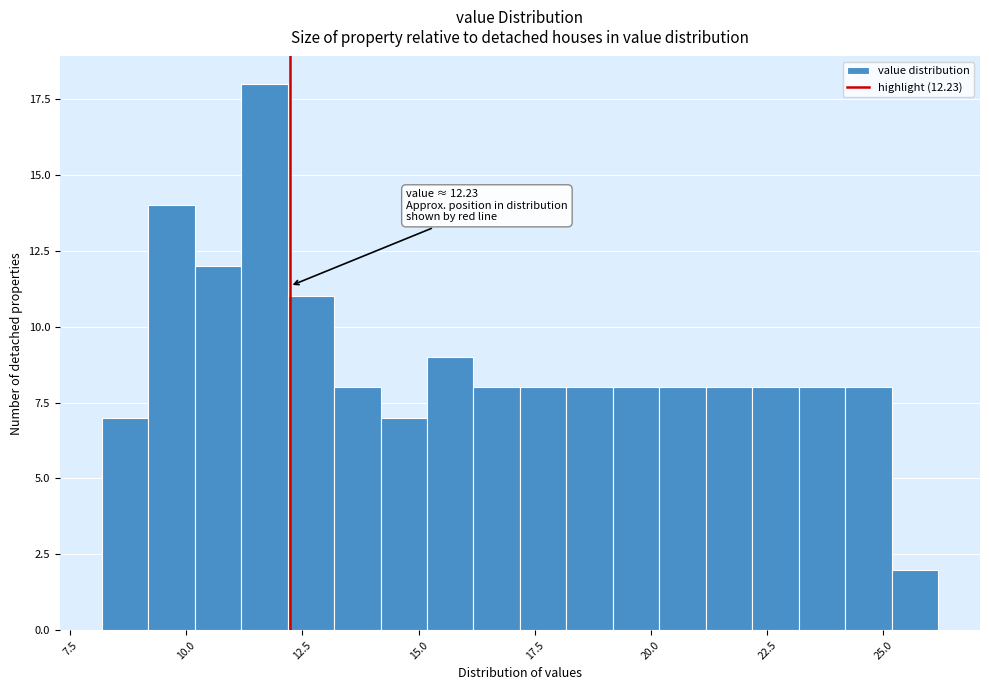

Around what value on the x-axis is the tallest bar? Give the approximate position of its centre, as read against the axis.

11.5